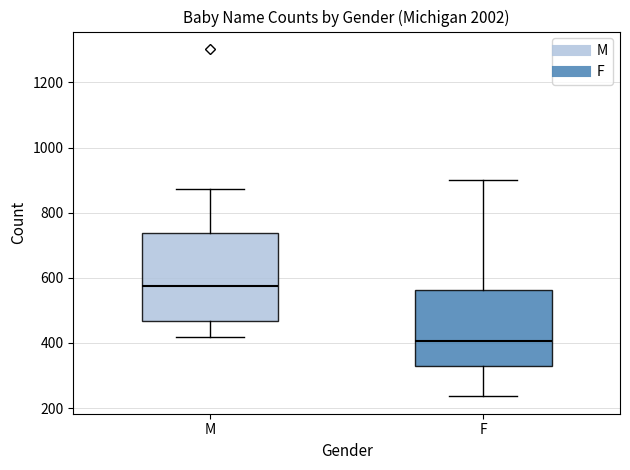

Where is the lower edge of the box for M on the y-axis? The values are not printed on the chart, so give them approximately, as read against the axis.

460